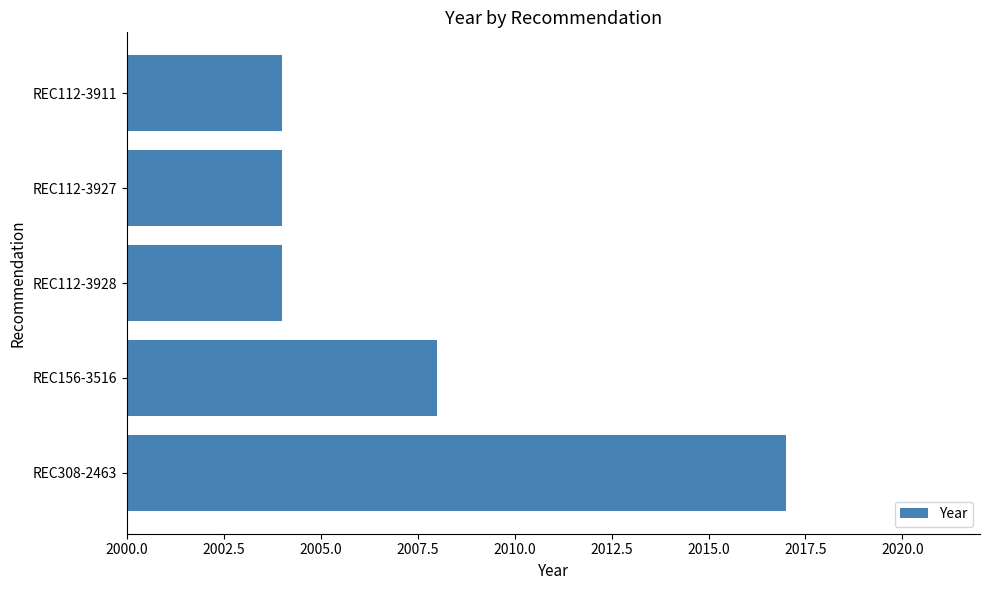

Does the chart contain stacked bars?

No